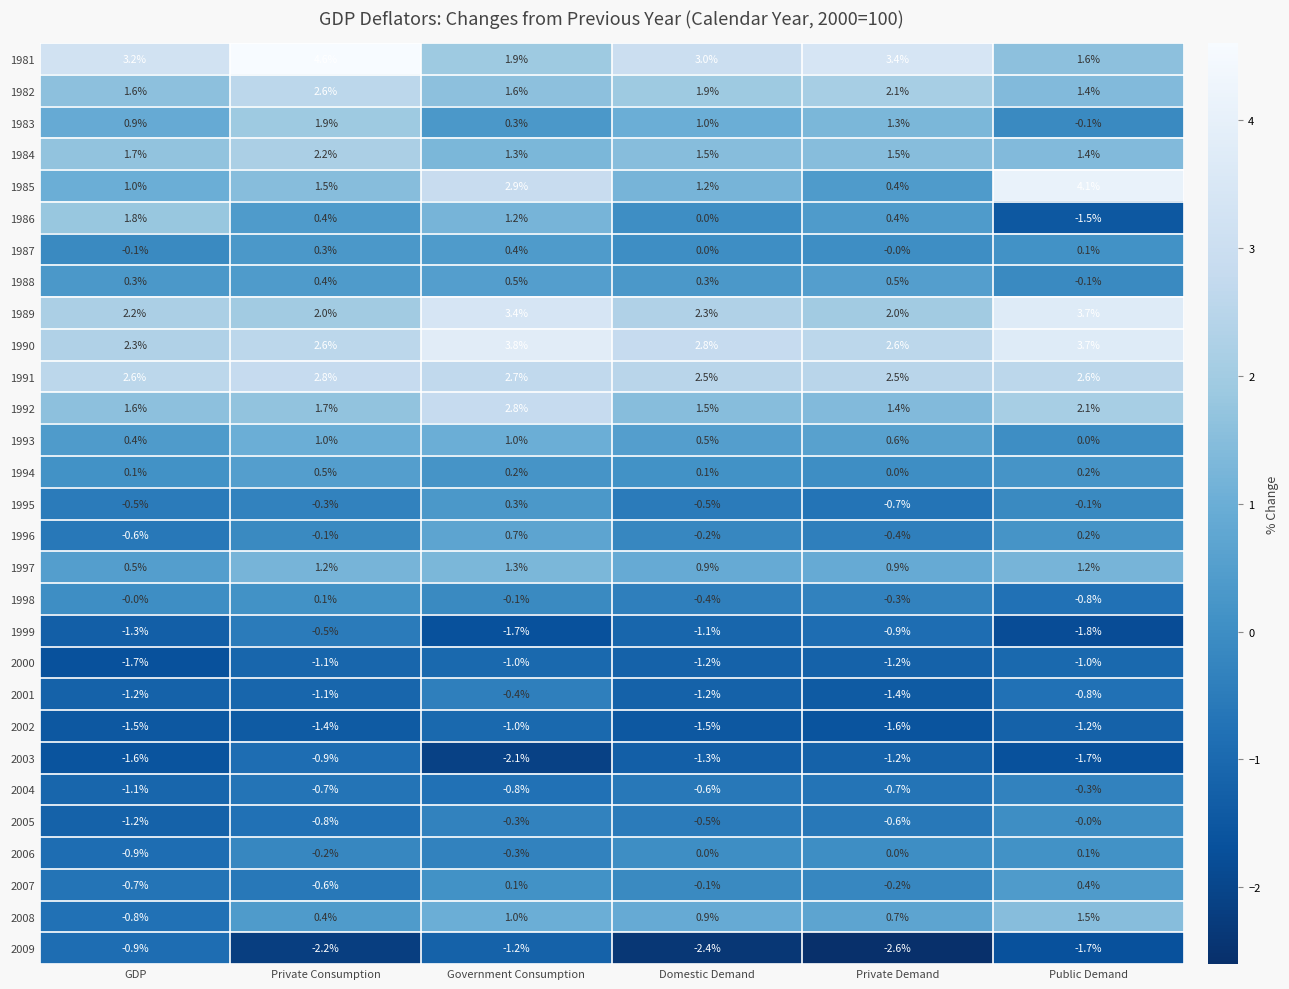

The 2004 series shows -1.1 at GDP. True or false?

True